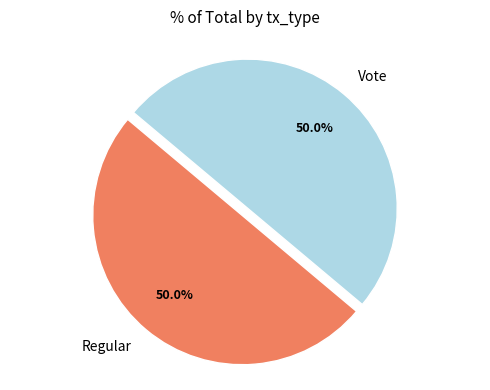

What is the ratio of the value at Vote to the value at Regular?

1.0